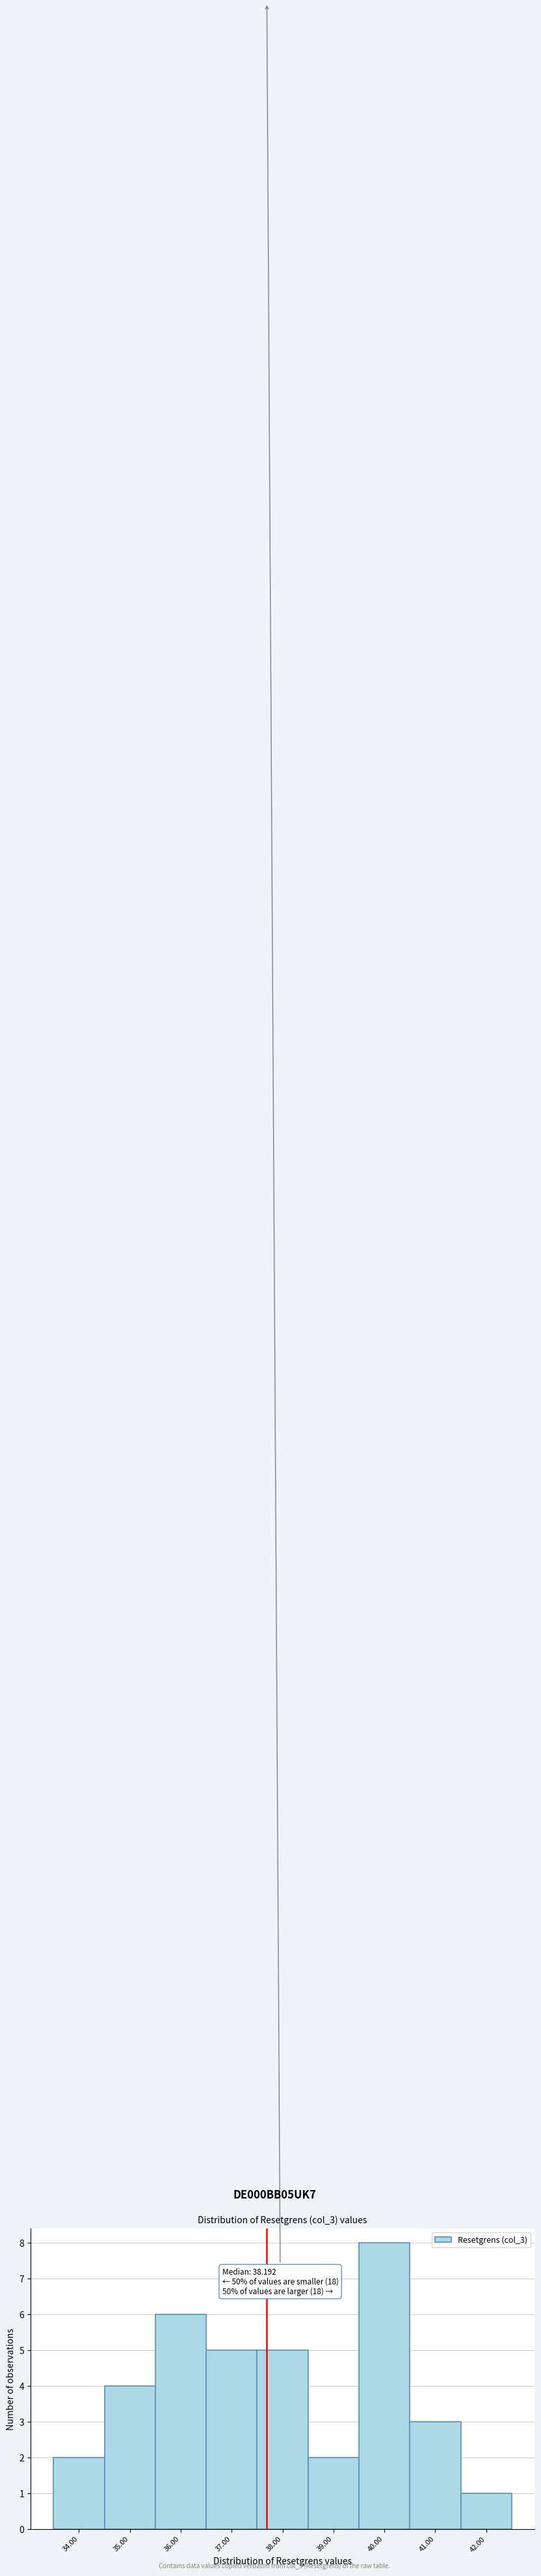

Reading right to left, list all the values displayed in this chart.

1	3	8	2	5	5	6	4	2